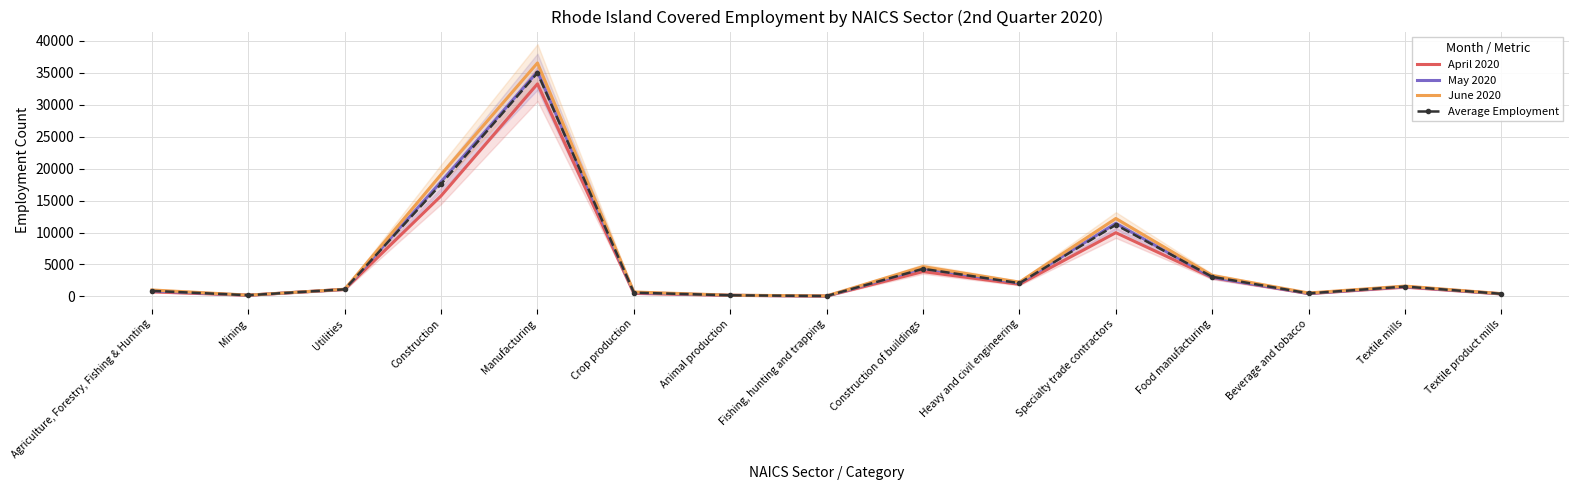

What position from the right is Construction of buildings?

7